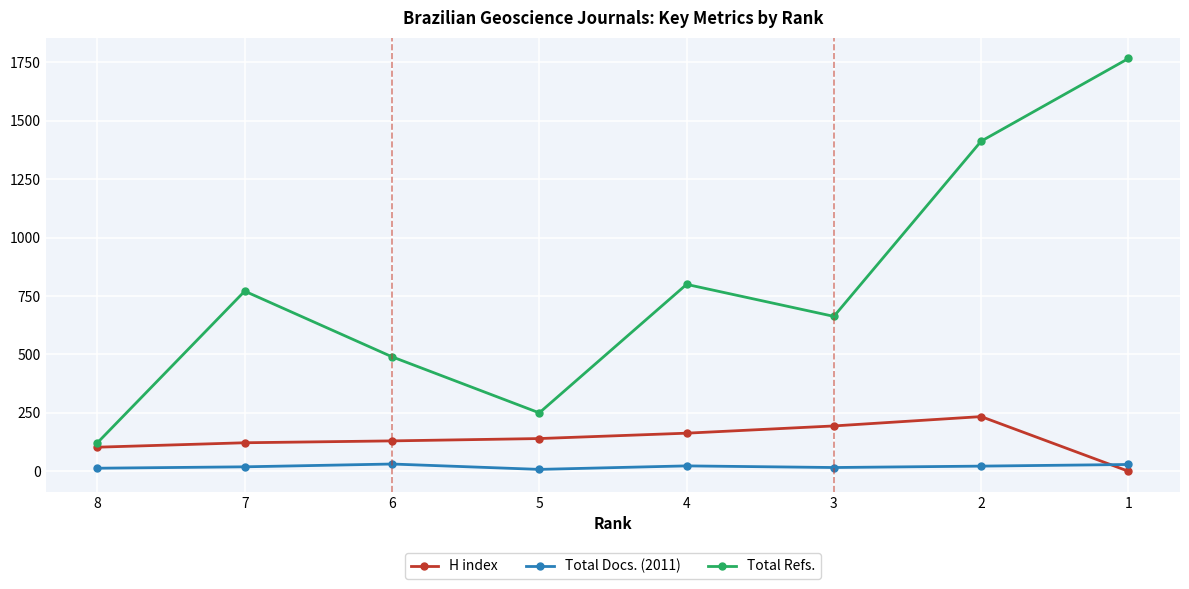

How many data points in Total Docs. (2011) are less than 22?

4